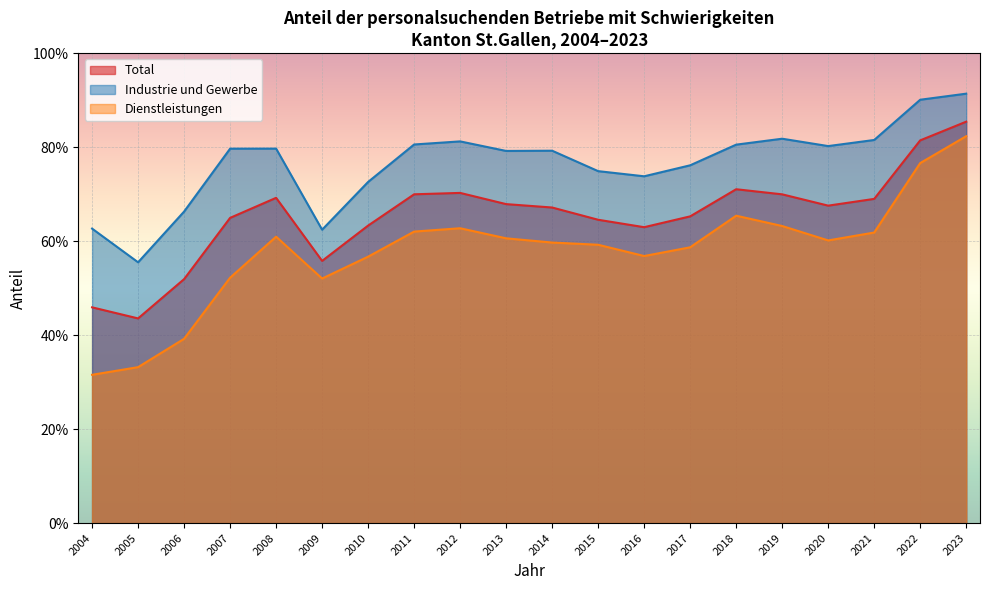

Which series has the largest total across all categories?

Industrie und Gewerbe